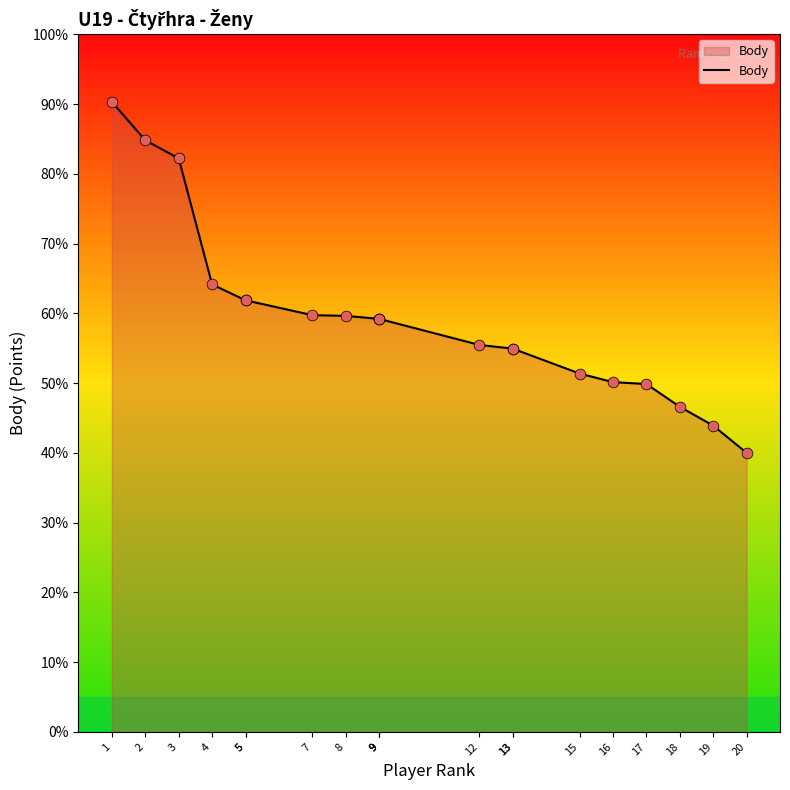

Between 4 and 2, which is larger?

2